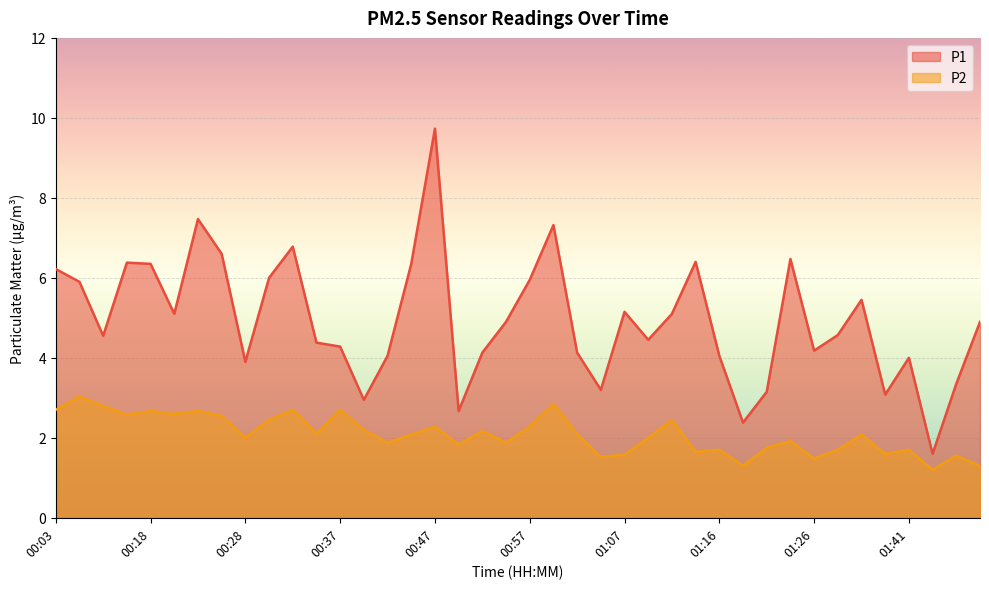

What is the difference between the P2 values at 01:12 and 00:50?

0.6